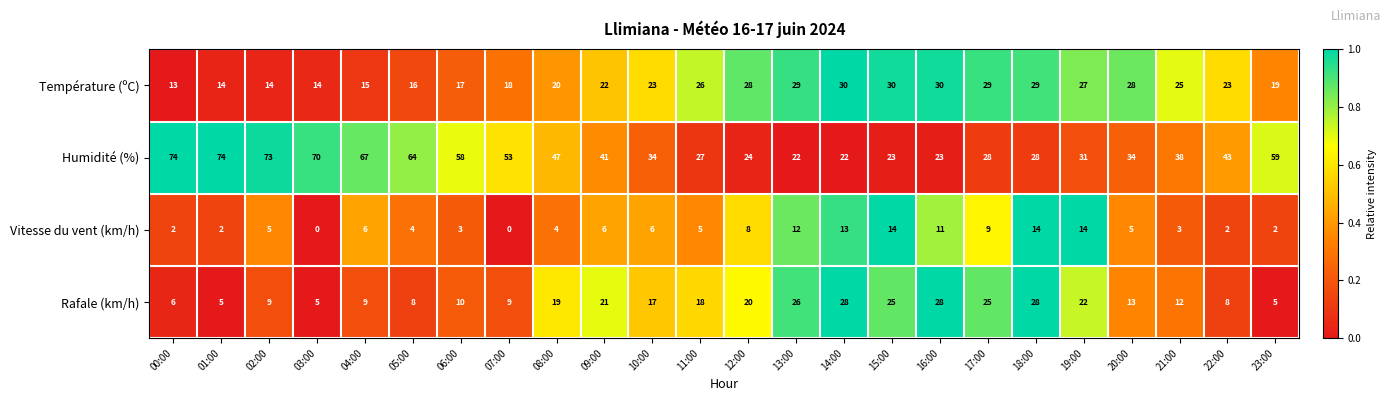

What is the total value across all series at 21:00?

78